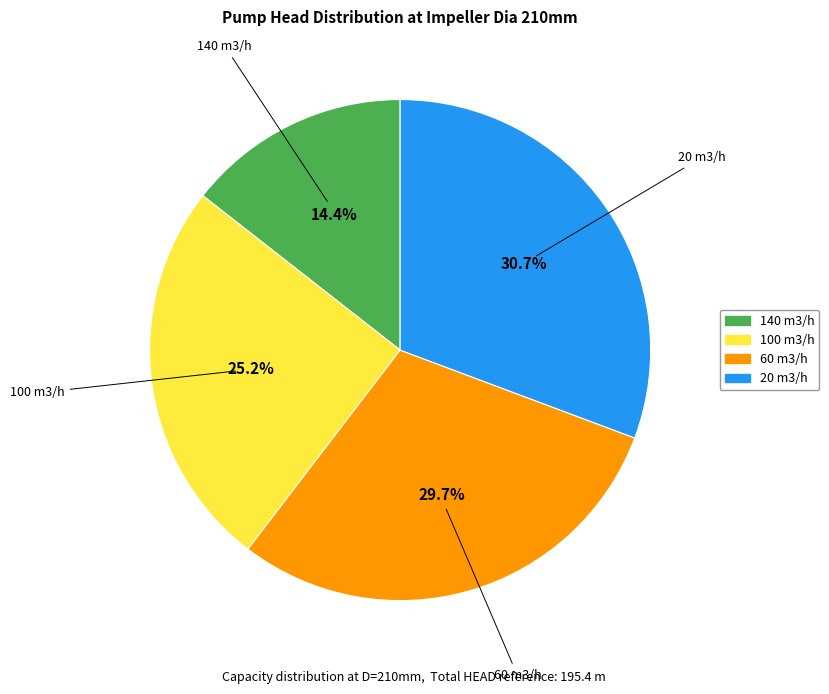

How many segments does this pie chart have?

4